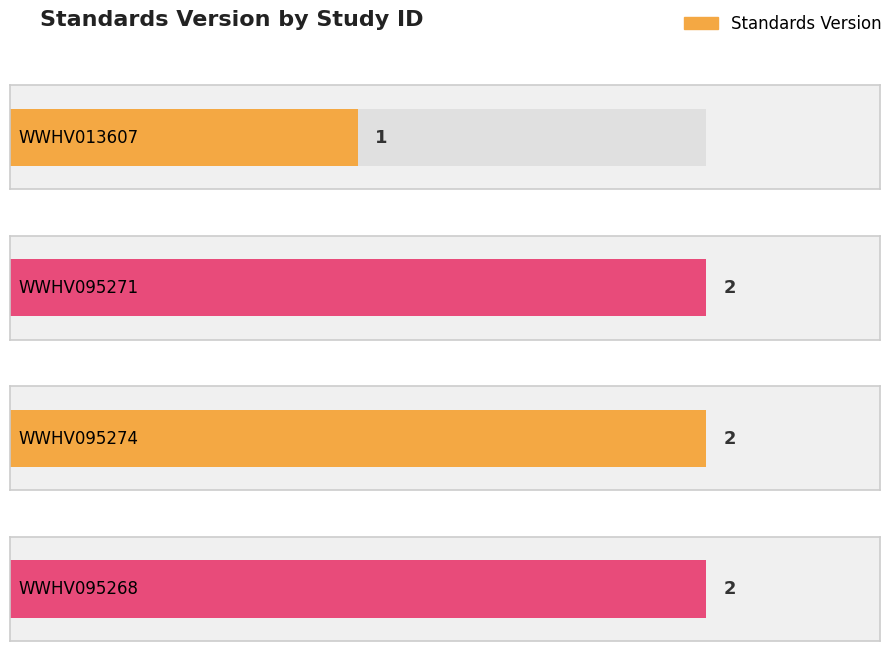

Are the bars horizontal?

Yes